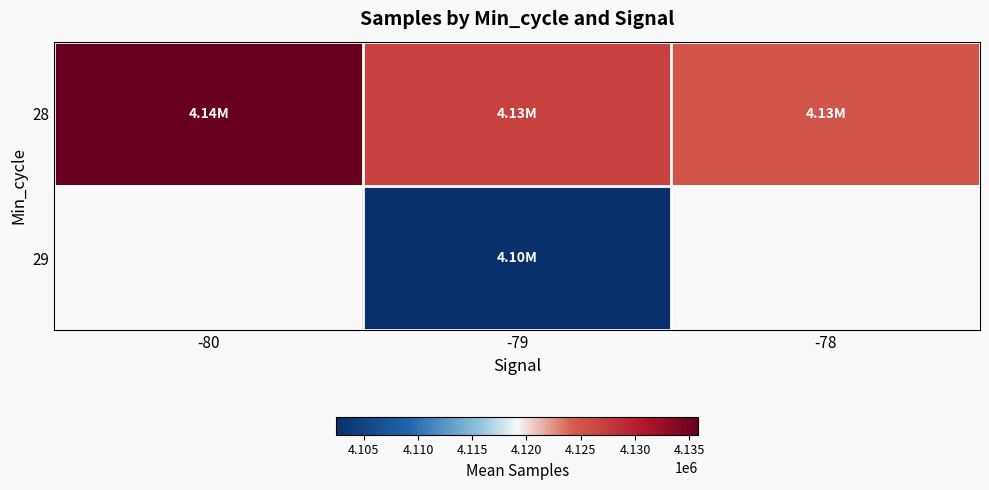

What is the smallest value displayed?

4102485.0